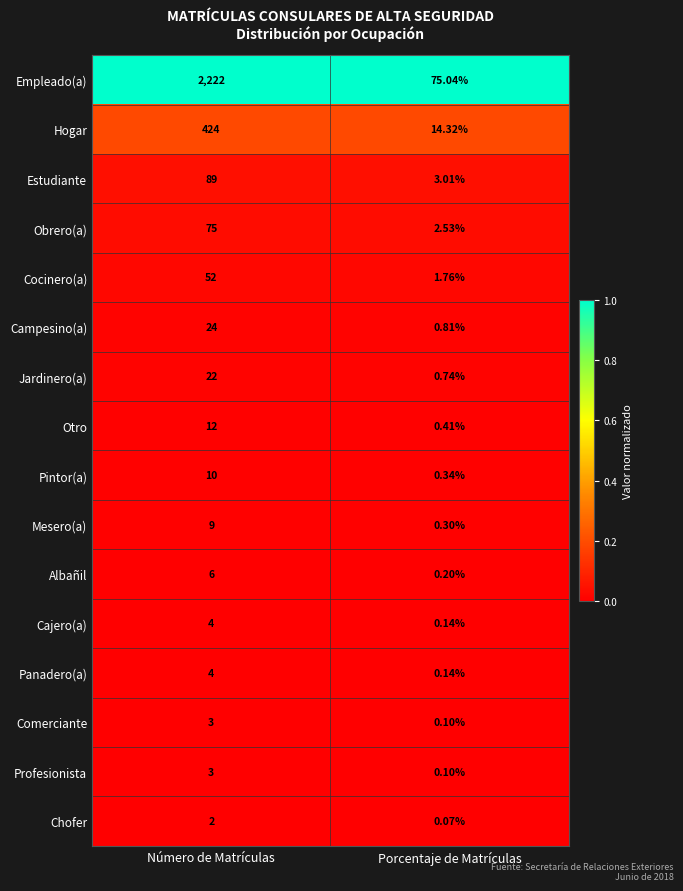

Which series has the largest range (max minus min)?

Empleado(a)